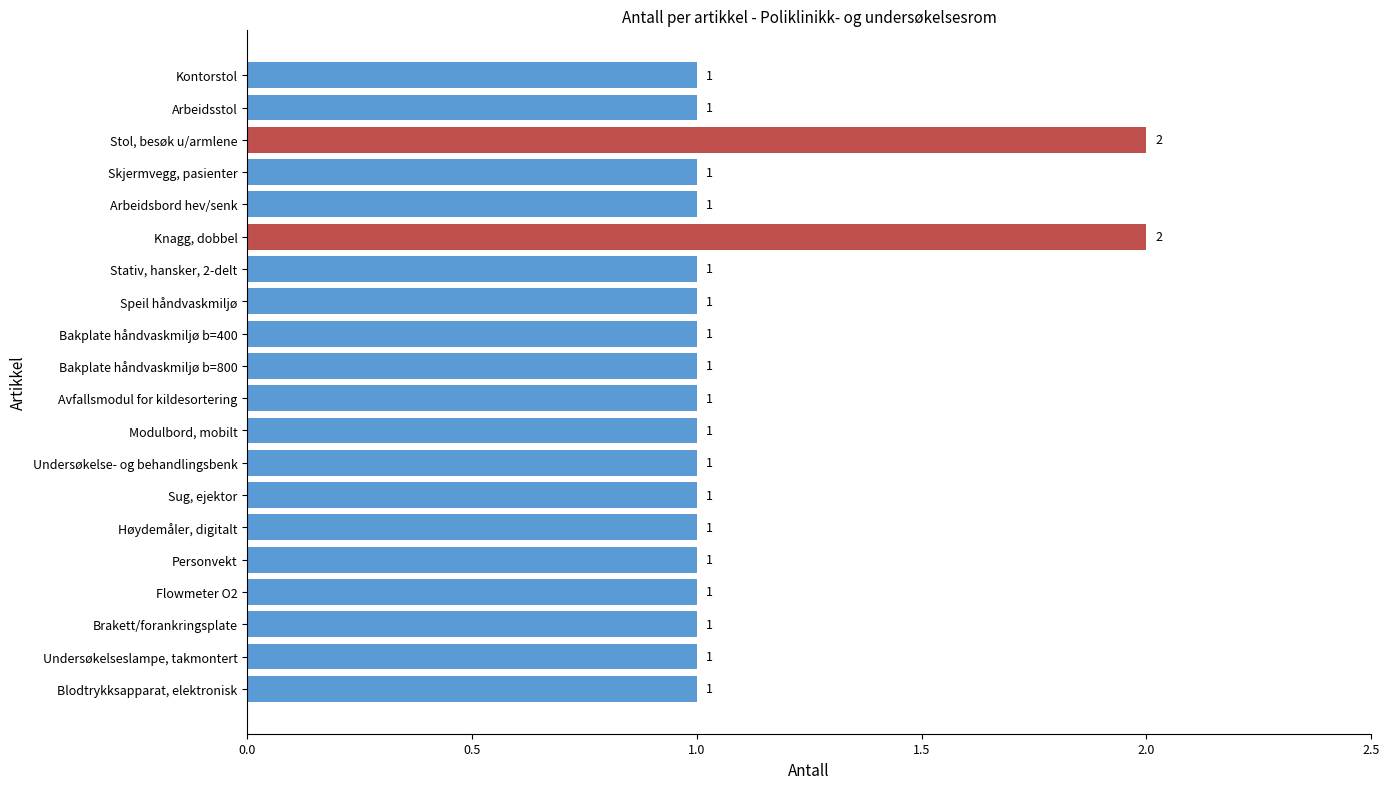

What is the difference between the second highest and second lowest values?

1